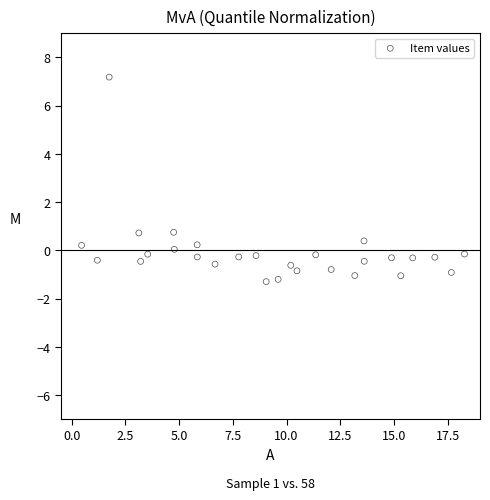

What is the range of Y values (max minus min)?

8.5